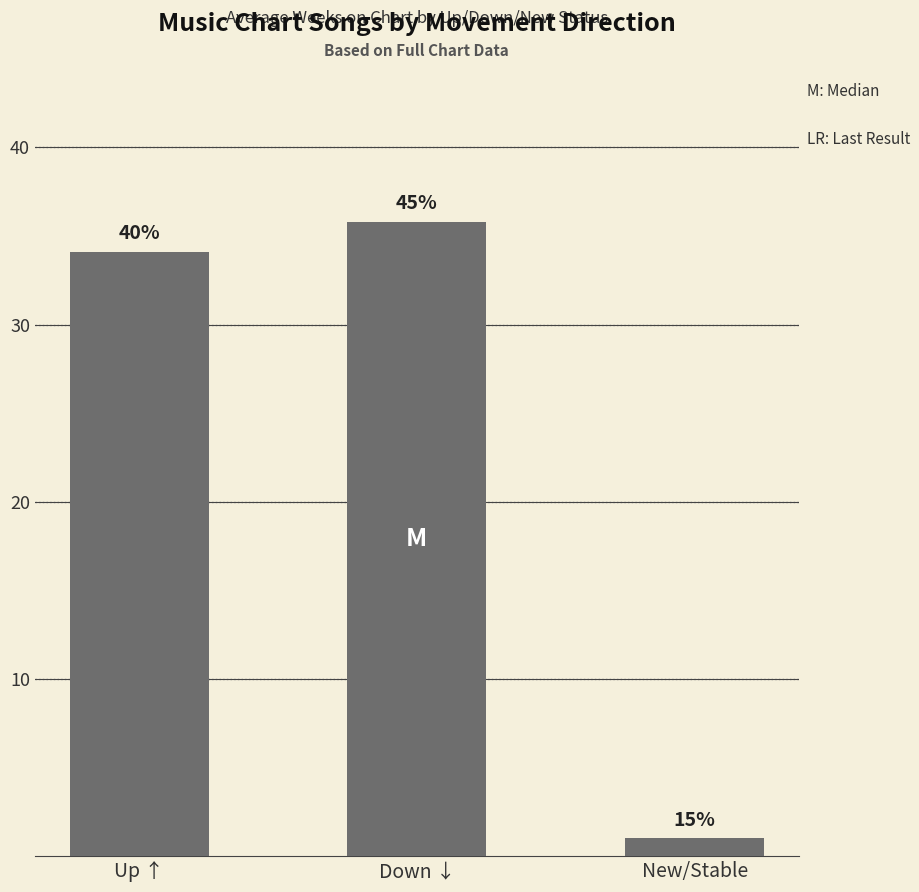

What is the greatest value displayed?

35.8